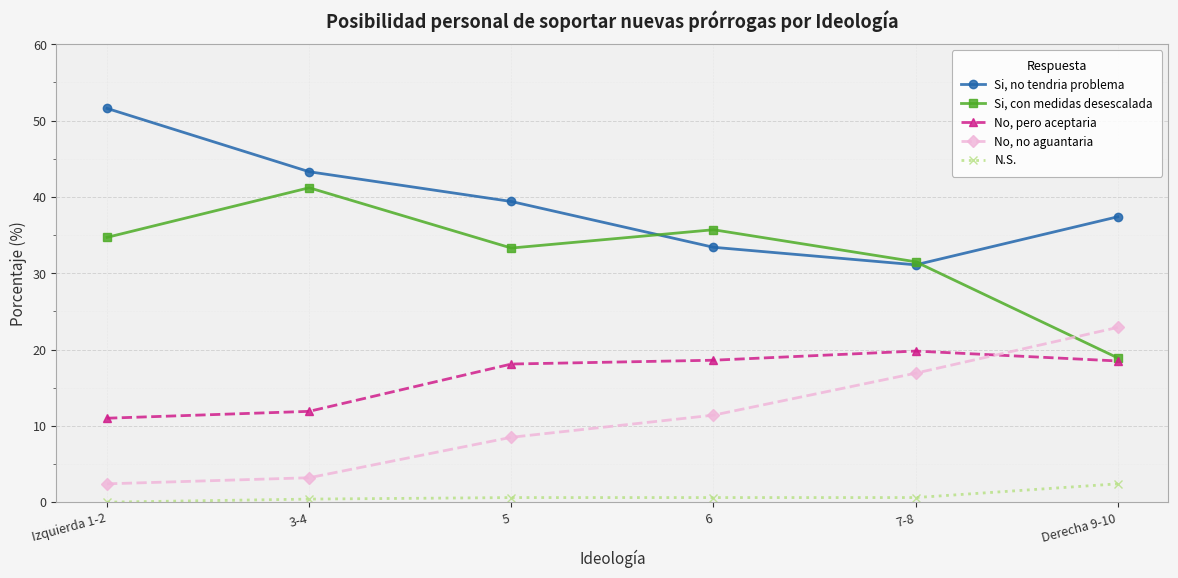

What is the value of the No, pero aceptaria point at the 3rd from the left?

18.1